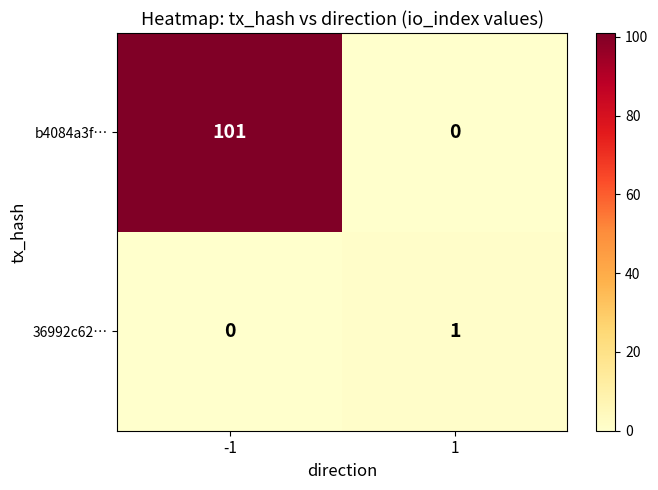

Between -1 and 1, which series saw the biggest shift?

b4084a3f…